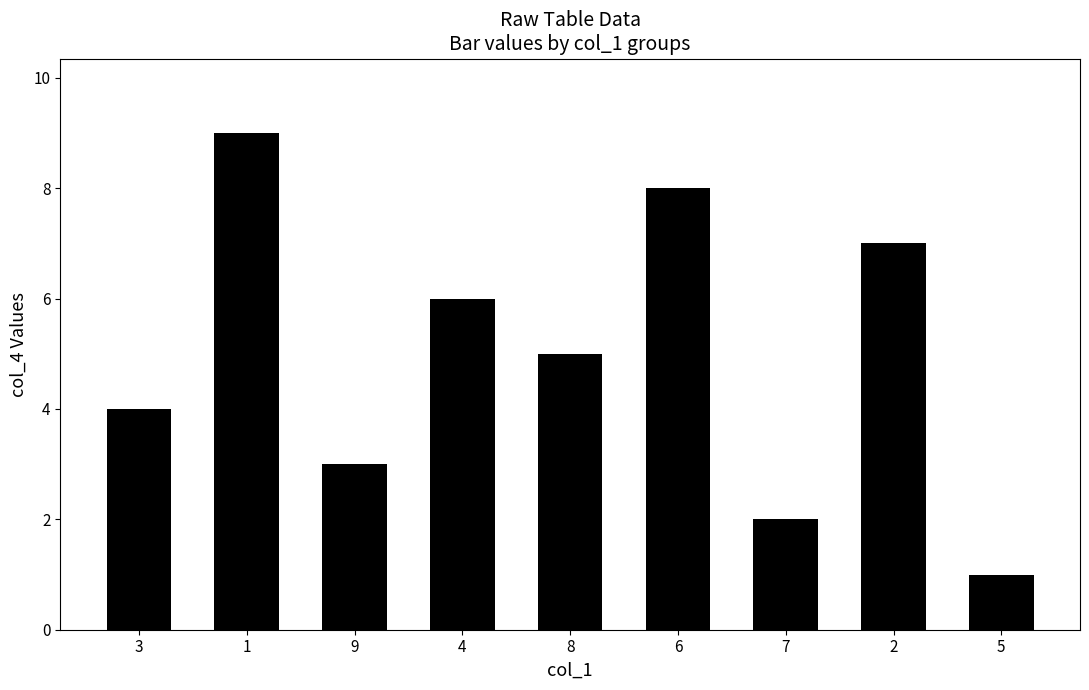

What is the average value?

5